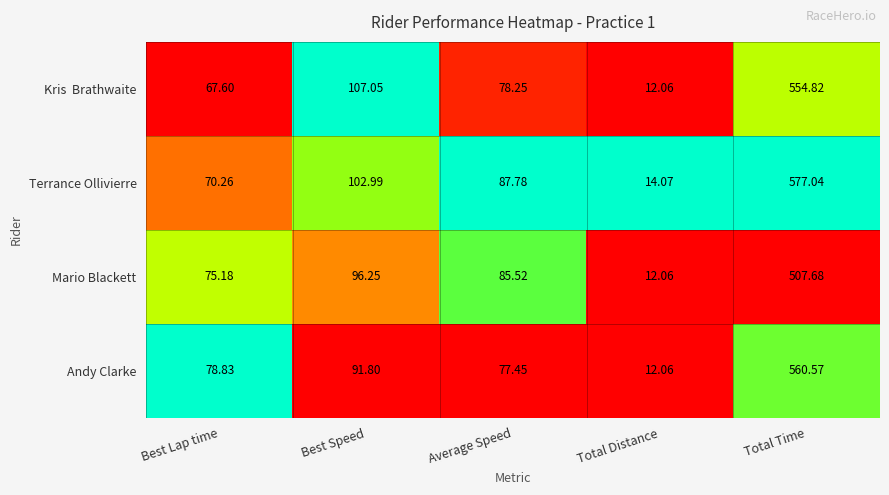

At which category does the chart reach its peak across all series?

Total Time